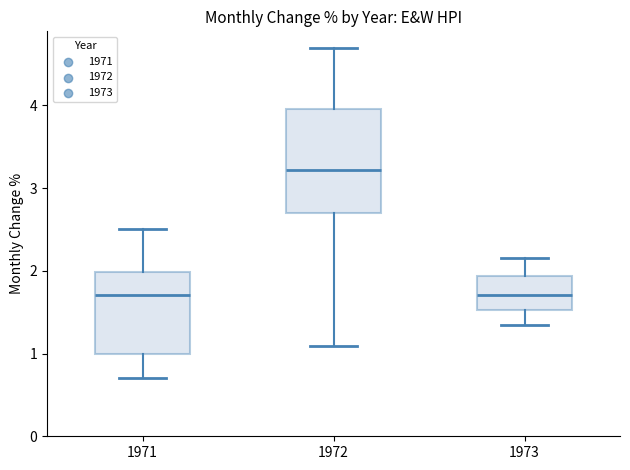

Comparing the boxes themselves (not the whiskers), which one is the tallest?

1972